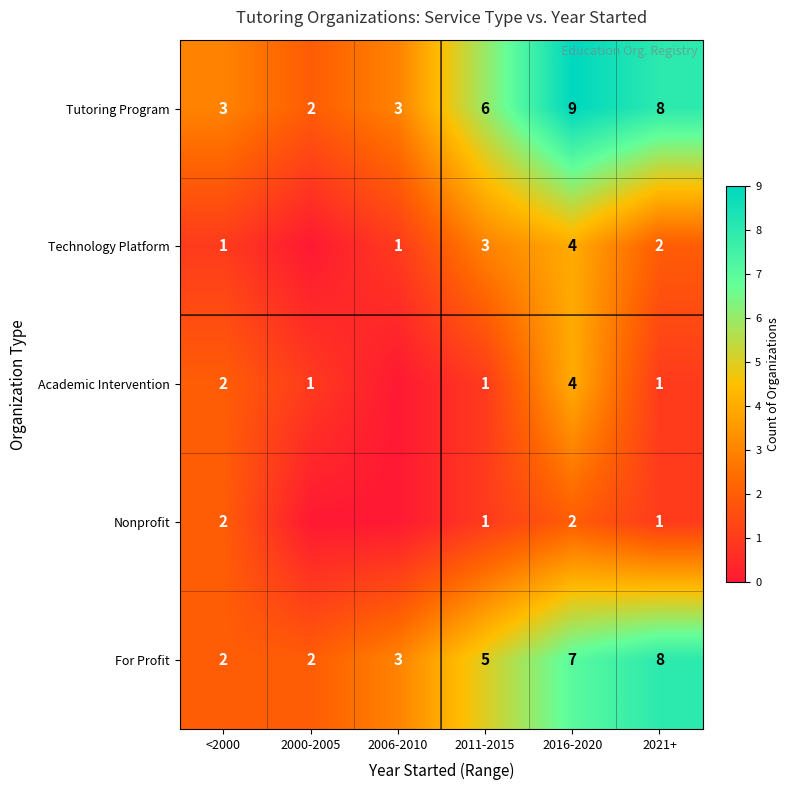

At which label is For Profit closest to 5?

2011-2015